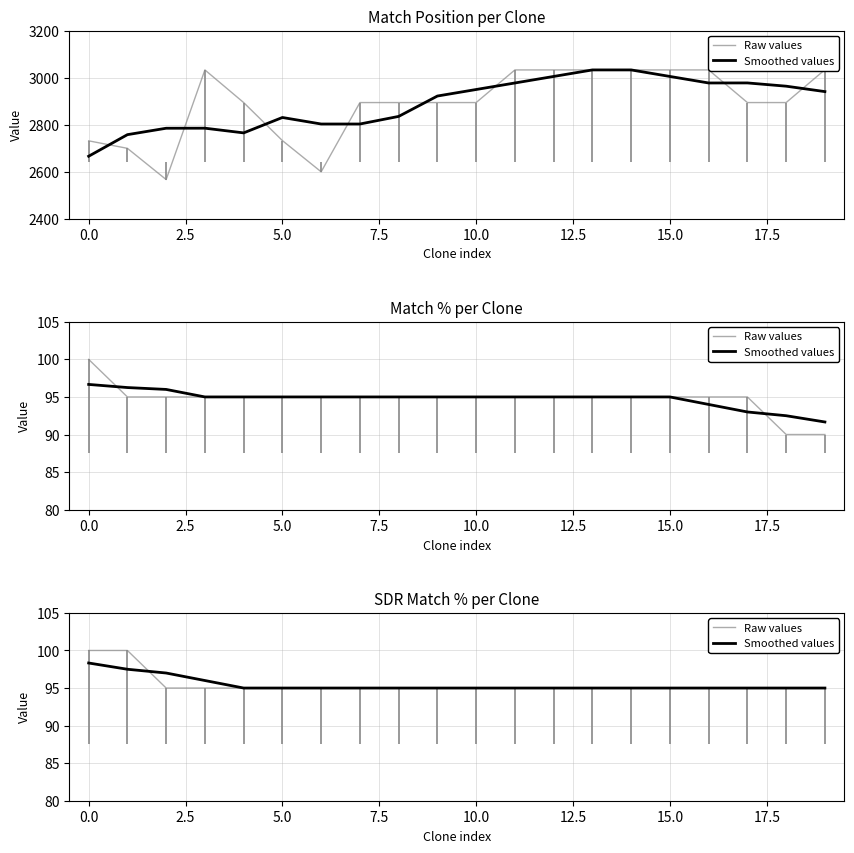

How many categories are shown in the chart?

20